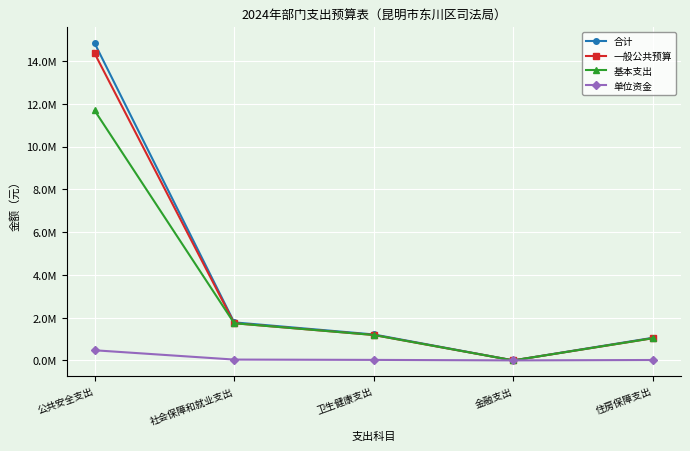

True or false: 一般公共预算 has more than 0 interior local peaks.

False